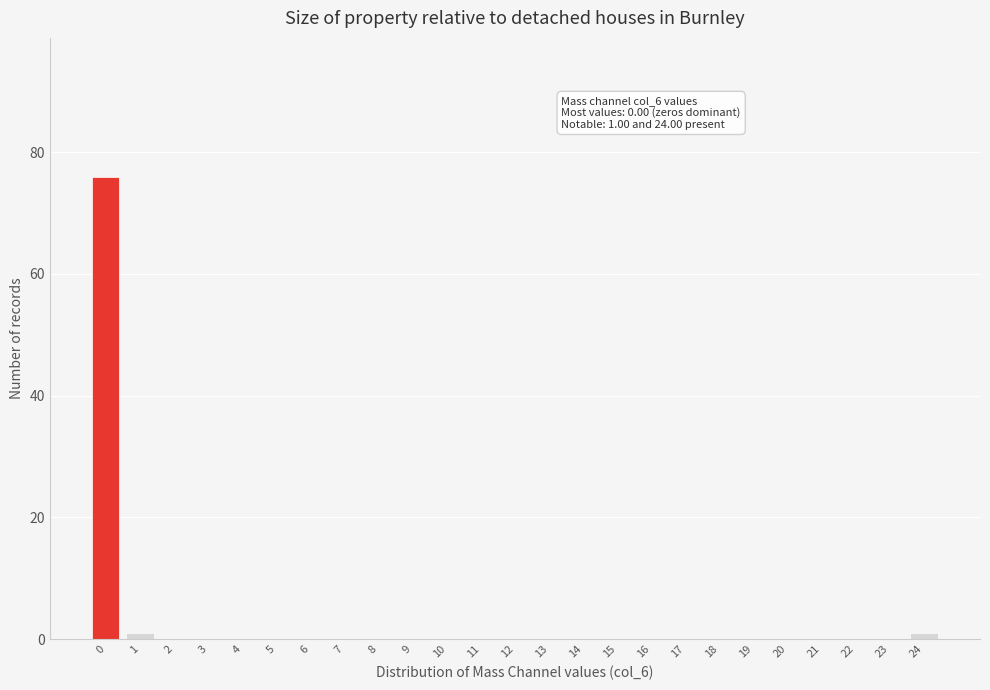

Reading right to left, list all the values displayed in this chart.

24=1	23=0	22=0	21=0	20=0	19=0	18=0	17=0	16=0	15=0	14=0	13=0	12=0	11=0	10=0	9=0	8=0	7=0	6=0	5=0	4=0	3=0	2=0	1=1	0=76